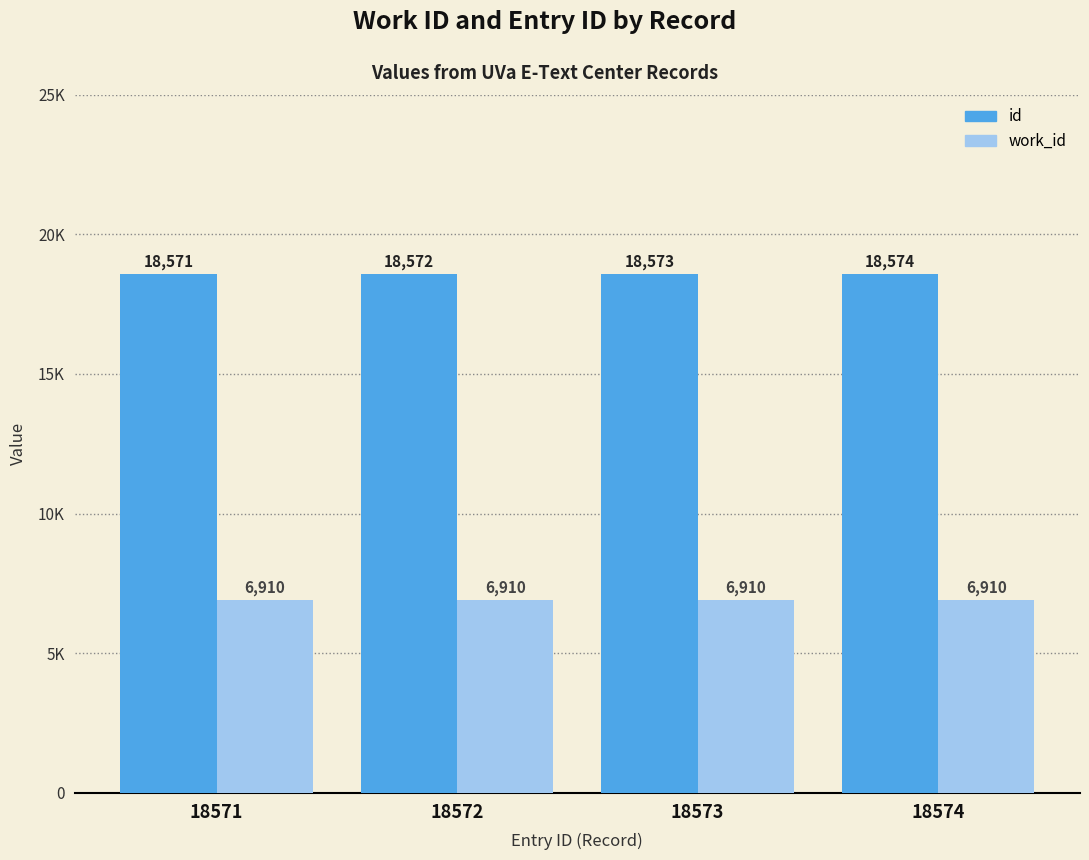

The work_id series shows 6910 at 18571. True or false?

True